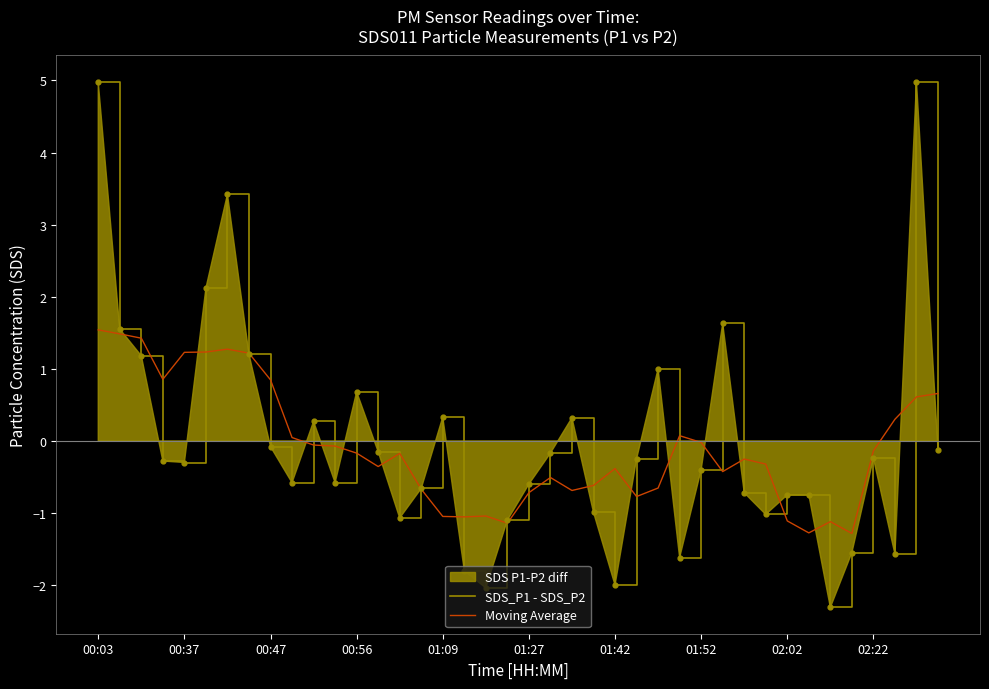

Which series has the widest spread of Y values?

SDS_P1 - SDS_P2